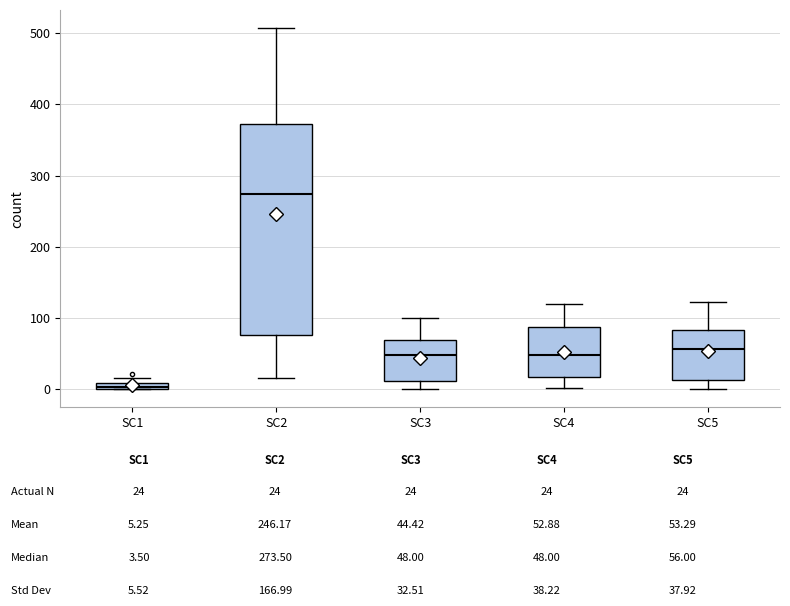

Comparing the boxes themselves (not the whiskers), which one is the tallest?

SC2